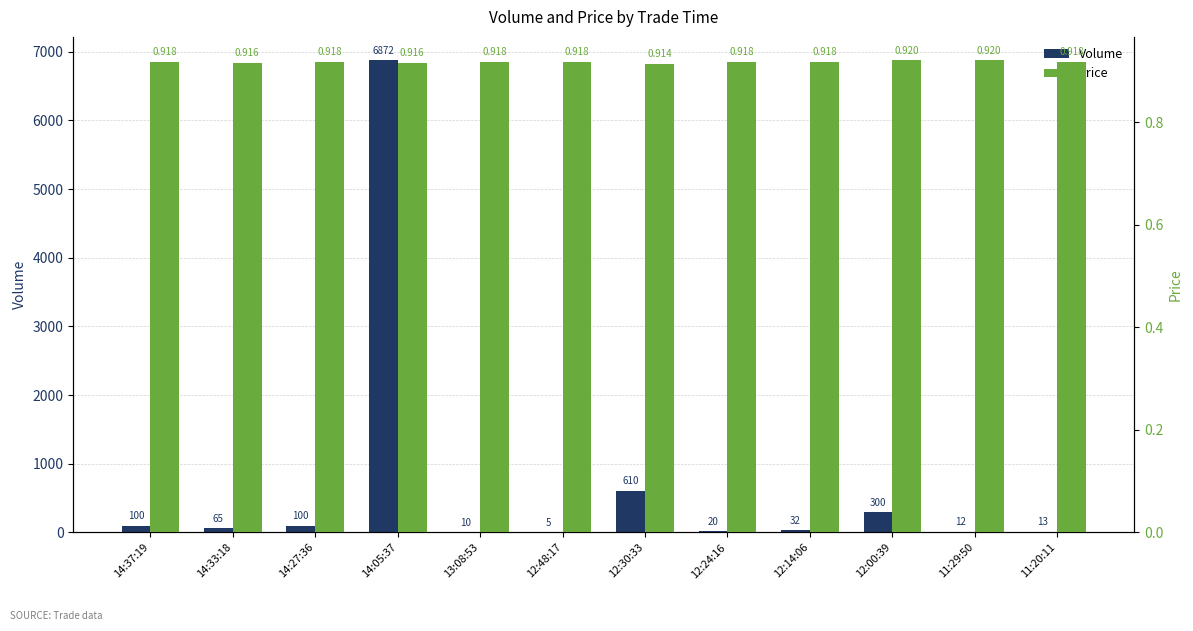

At which label does Volume first exceed 65?

14:37:19